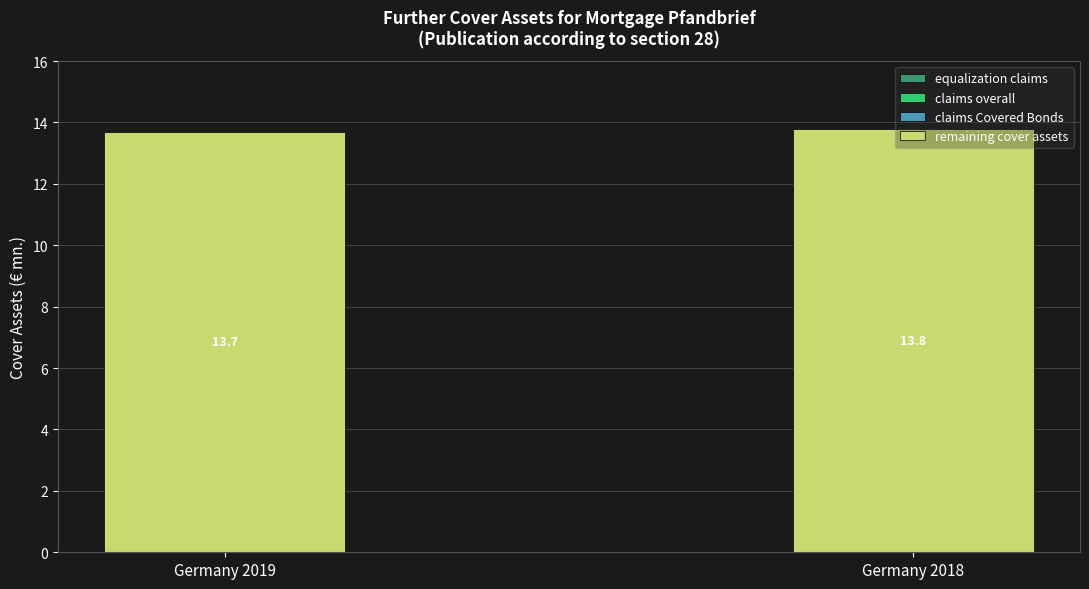

What is the ratio of the value at Germany 2018 to the value at Germany 2019?

1.0